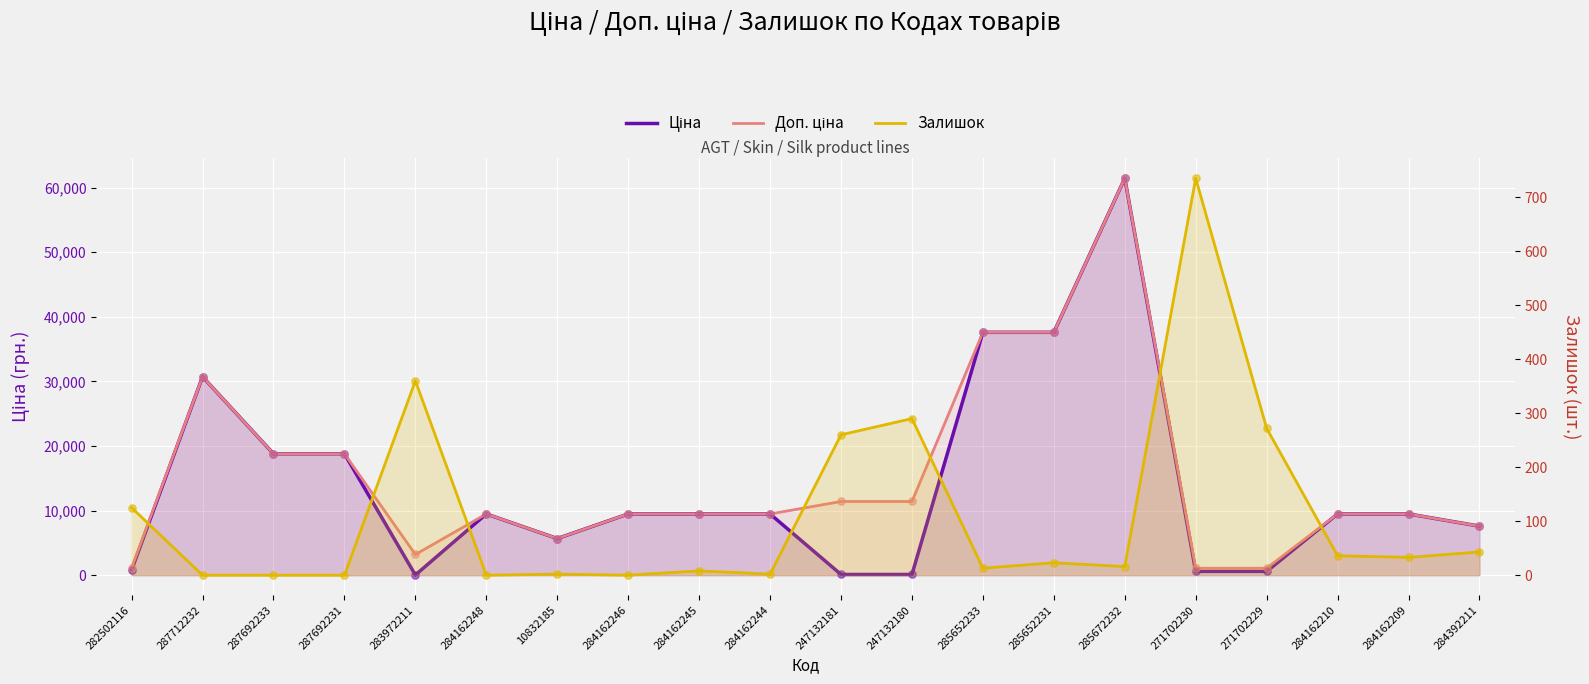

At how many categories does at least one series exceed 31875?

3